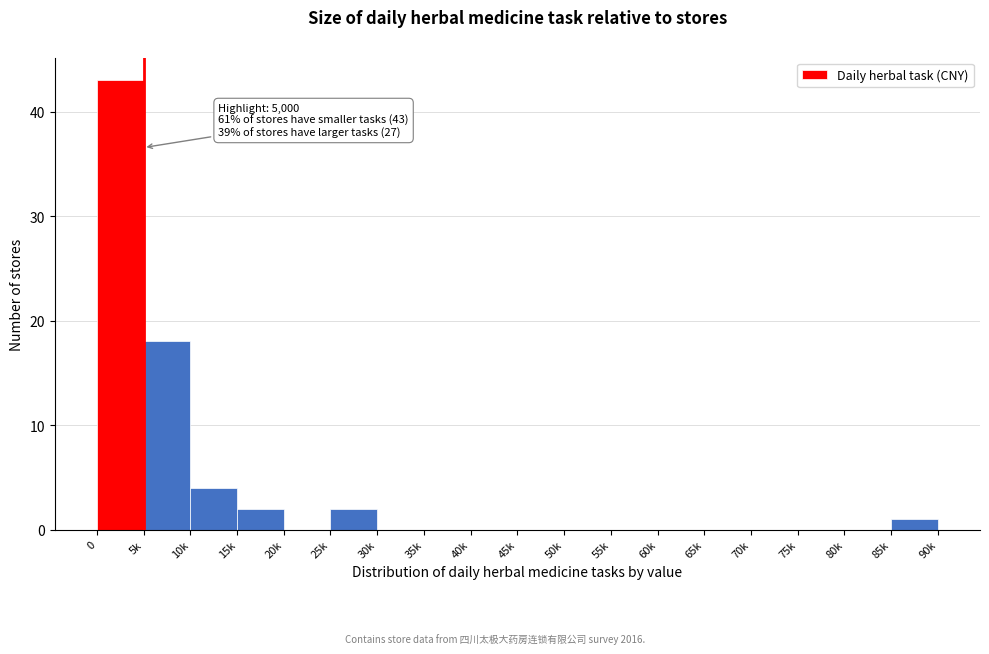

Reading right to left, what are all the values shown in this chart?

85k=1	80k=0	75k=0	70k=0	65k=0	60k=0	55k=0	50k=0	45k=0	40k=0	35k=0	30k=0	25k=2	20k=0	15k=2	10k=4	5k=18	0=43